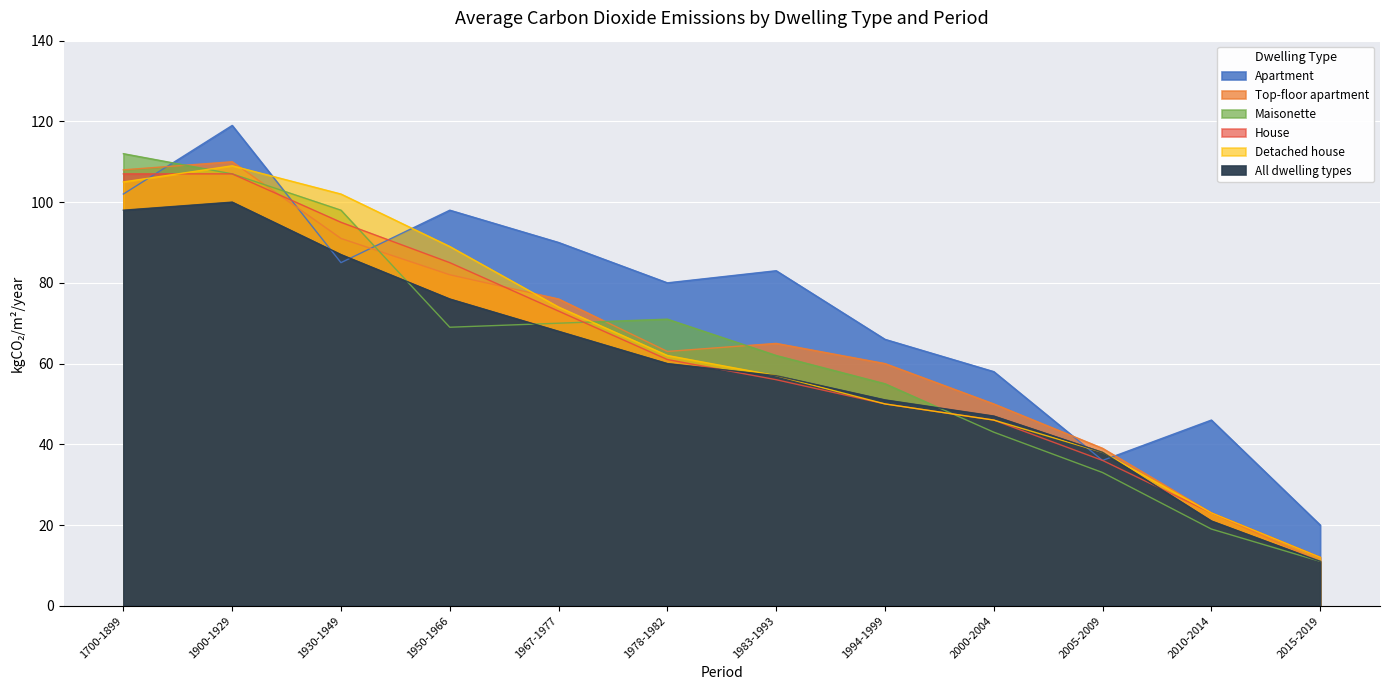

What is the maximum value shown in the chart?

119